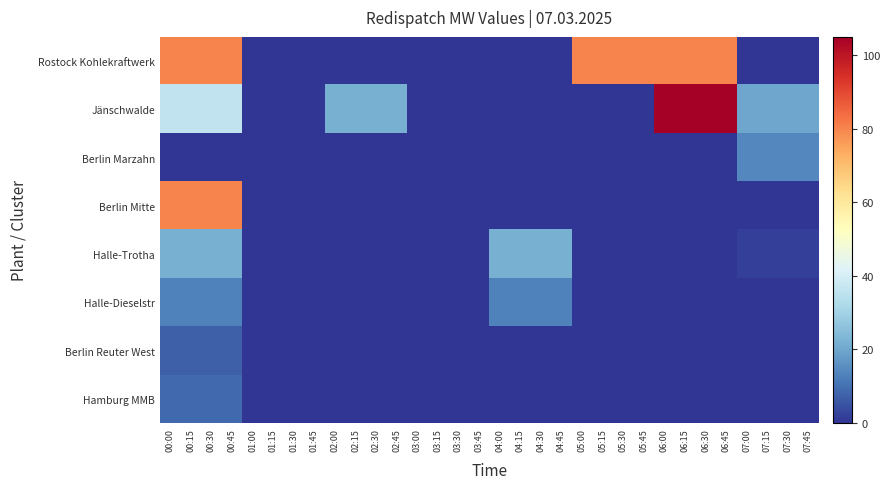

Reading left to right, list all the values displayed in this chart.

Rostock Kohlekraftwerk: 00:00=80	00:15=80	00:30=80	00:45=80	01:00=0	01:15=0	01:30=0	01:45=0	02:00=0	02:15=0	02:30=0	02:45=0	03:00=0	03:15=0	03:30=0	03:45=0	04:00=0	04:15=0	04:30=0	04:45=0	05:00=80	05:15=80	05:30=80	05:45=80	06:00=80	06:15=80	06:30=80	06:45=80	07:00=0	07:15=0	07:30=0	07:45=0
Jänschwalde: 00:00=36	00:15=36	00:30=36	00:45=36	01:00=0	01:15=0	01:30=0	01:45=0	02:00=22	02:15=22	02:30=22	02:45=22	03:00=0	03:15=0	03:30=0	03:45=0	04:00=0	04:15=0	04:30=0	04:45=0	05:00=0	05:15=0	05:30=0	05:45=0	06:00=105	06:15=105	06:30=105	06:45=105	07:00=20	07:15=20	07:30=20	07:45=20
Berlin Marzahn: 00:00=0	00:15=0	00:30=0	00:45=0	01:00=0	01:15=0	01:30=0	01:45=0	02:00=0	02:15=0	02:30=0	02:45=0	03:00=0	03:15=0	03:30=0	03:45=0	04:00=0	04:15=0	04:30=0	04:45=0	05:00=0	05:15=0	05:30=0	05:45=0	06:00=0	06:15=0	06:30=0	06:45=0	07:00=14	07:15=14	07:30=14	07:45=14
Berlin Mitte: 00:00=80	00:15=80	00:30=80	00:45=80	01:00=0	01:15=0	01:30=0	01:45=0	02:00=0	02:15=0	02:30=0	02:45=0	03:00=0	03:15=0	03:30=0	03:45=0	04:00=0	04:15=0	04:30=0	04:45=0	05:00=0	05:15=0	05:30=0	05:45=0	06:00=0	06:15=0	06:30=0	06:45=0	07:00=0	07:15=0	07:30=0	07:45=0
Halle-Trotha: 00:00=22	00:15=22	00:30=22	00:45=22	01:00=0	01:15=0	01:30=0	01:45=0	02:00=0	02:15=0	02:30=0	02:45=0	03:00=0	03:15=0	03:30=0	03:45=0	04:00=22	04:15=22	04:30=22	04:45=22	05:00=0	05:15=0	05:30=0	05:45=0	06:00=0	06:15=0	06:30=0	06:45=0	07:00=2	07:15=2	07:30=2	07:45=2
Halle-Dieselstr: 00:00=13	00:15=13	00:30=13	00:45=13	01:00=0	01:15=0	01:30=0	01:45=0	02:00=0	02:15=0	02:30=0	02:45=0	03:00=0	03:15=0	03:30=0	03:45=0	04:00=13	04:15=13	04:30=13	04:45=13	05:00=0	05:15=0	05:30=0	05:45=0	06:00=0	06:15=0	06:30=0	06:45=0	07:00=0	07:15=0	07:30=0	07:45=0
Berlin Reuter West: 00:00=7	00:15=7	00:30=7	00:45=7	01:00=0	01:15=0	01:30=0	01:45=0	02:00=0	02:15=0	02:30=0	02:45=0	03:00=0	03:15=0	03:30=0	03:45=0	04:00=0	04:15=0	04:30=0	04:45=0	05:00=0	05:15=0	05:30=0	05:45=0	06:00=0	06:15=0	06:30=0	06:45=0	07:00=0	07:15=0	07:30=0	07:45=0
Hamburg MMB: 00:00=9	00:15=9	00:30=9	00:45=9	01:00=0	01:15=0	01:30=0	01:45=0	02:00=0	02:15=0	02:30=0	02:45=0	03:00=0	03:15=0	03:30=0	03:45=0	04:00=0	04:15=0	04:30=0	04:45=0	05:00=0	05:15=0	05:30=0	05:45=0	06:00=0	06:15=0	06:30=0	06:45=0	07:00=0	07:15=0	07:30=0	07:45=0